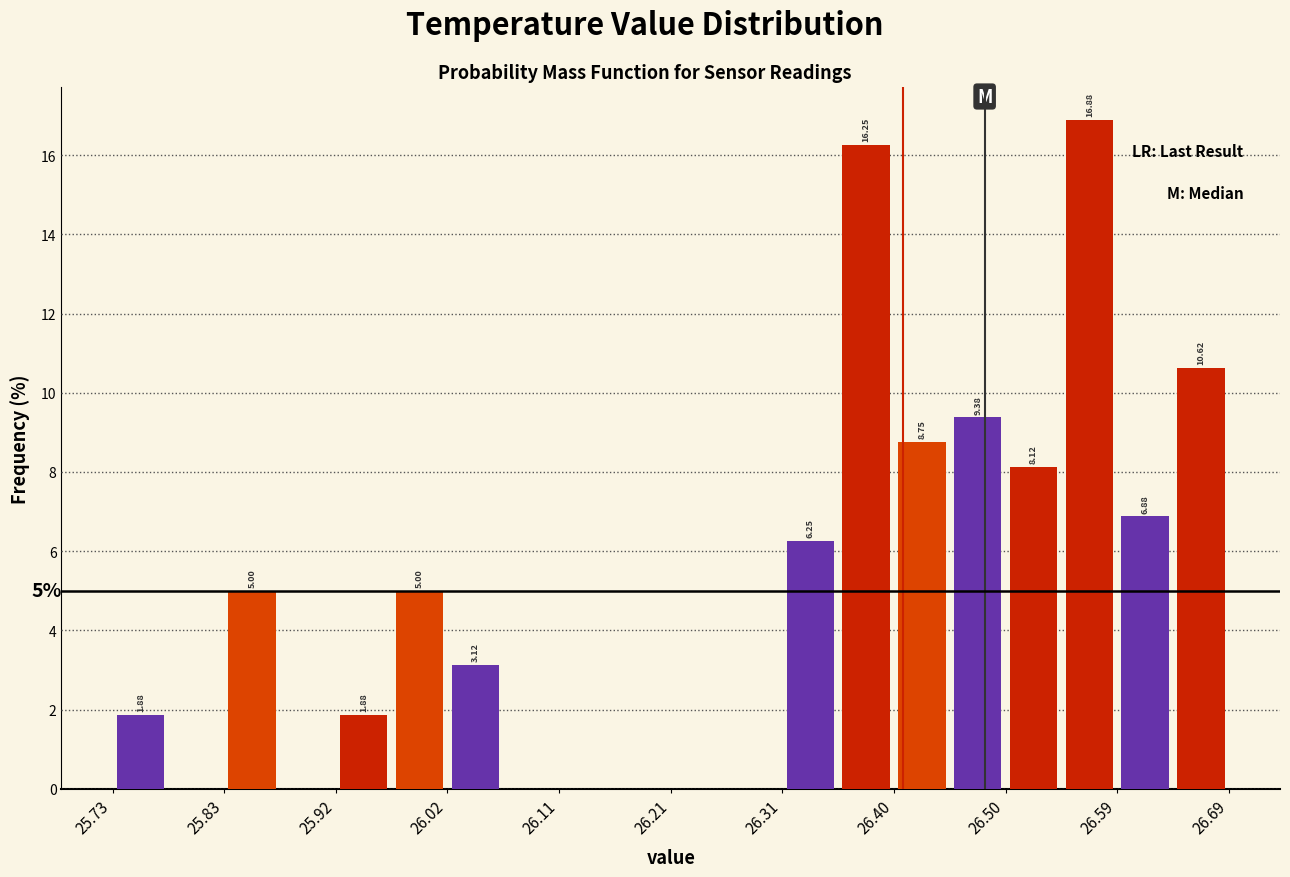

Which range on the x-axis has the tallest bar?

26.546 to 26.594